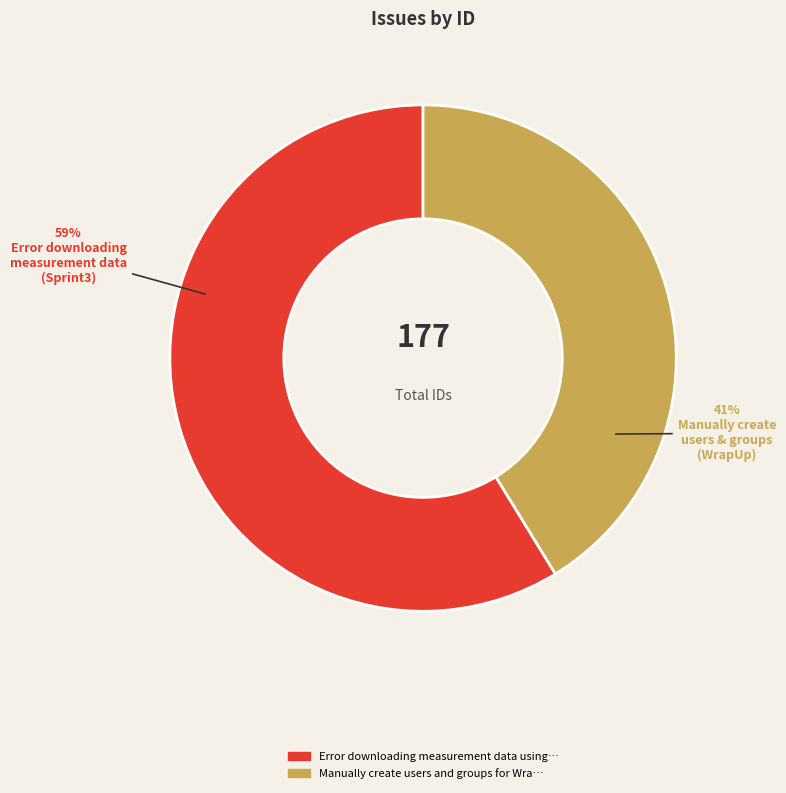

How many slices are in this pie chart?

2